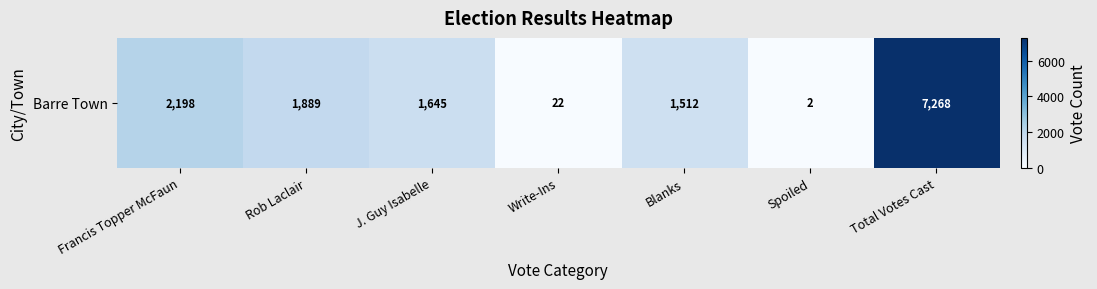

What is the change in value from Rob Laclair to Write-Ins?

-1867